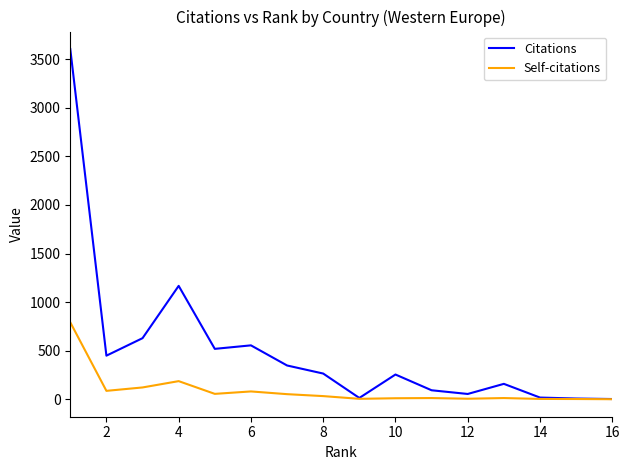

Which series has the largest range (max minus min)?

Citations